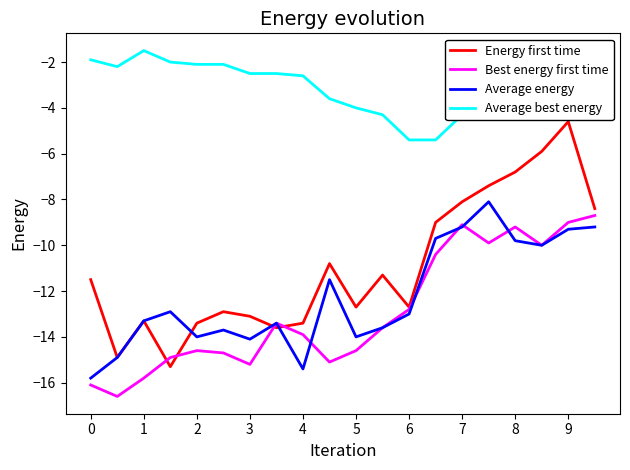

What are all the series names shown in the legend?

Energy first time, Best energy first time, Average energy, Average best energy